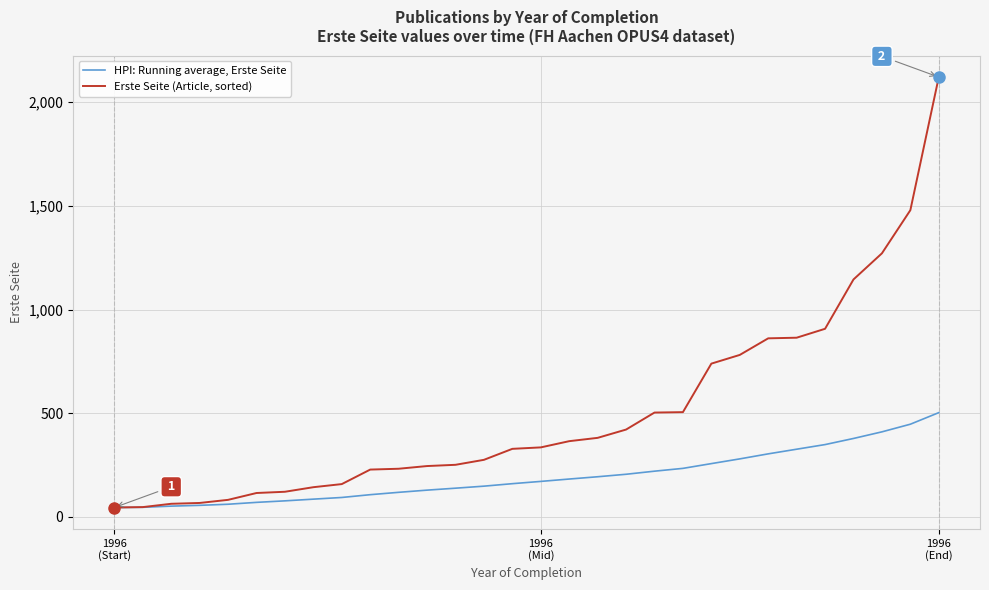

Which series has the largest total across all categories?

Erste Seite (Article, sorted)